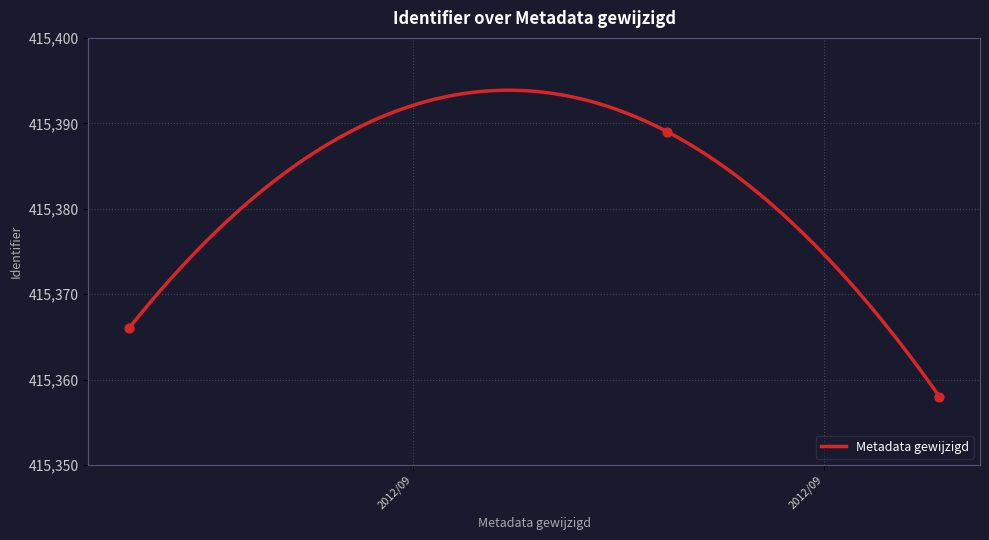

Between 2012-09-19 09:50:13 and 2012-09-19 09:40:17, which is larger?

2012-09-19 09:40:17